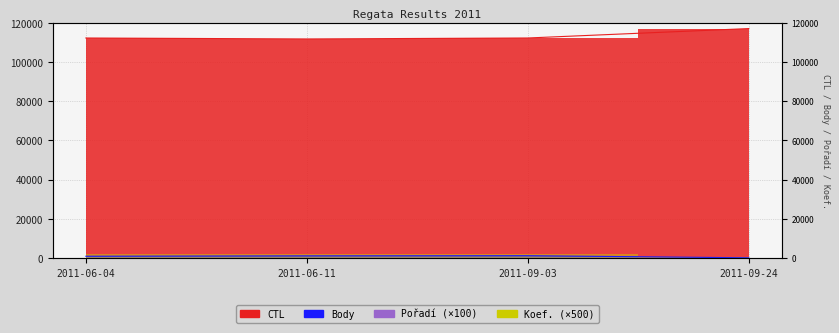

What is the lowest value of the Body series?

101